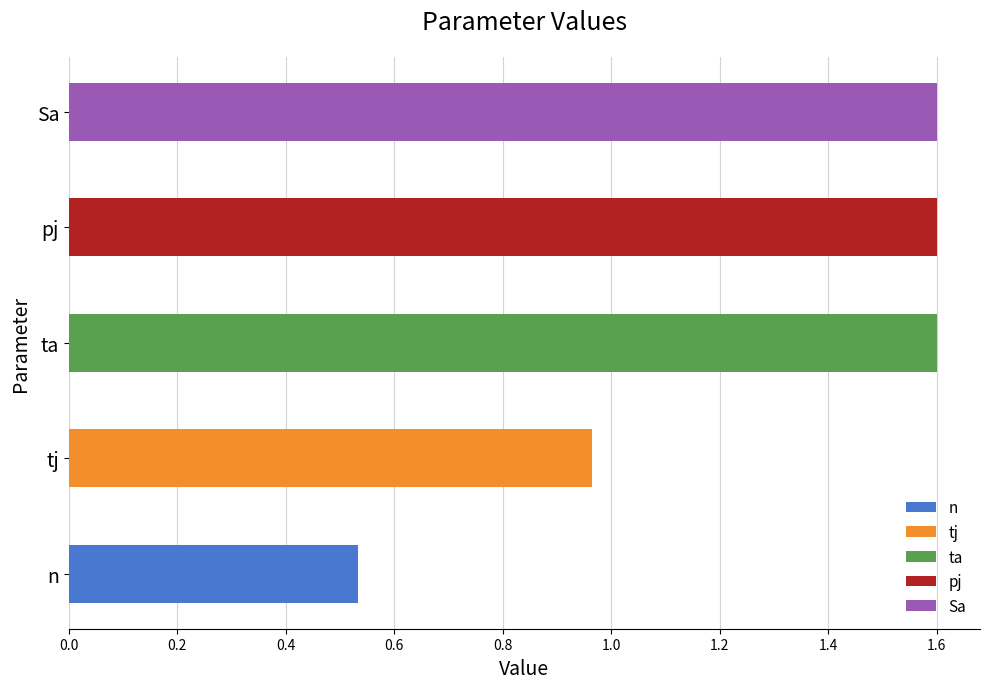

At which label does value reach its minimum?

n